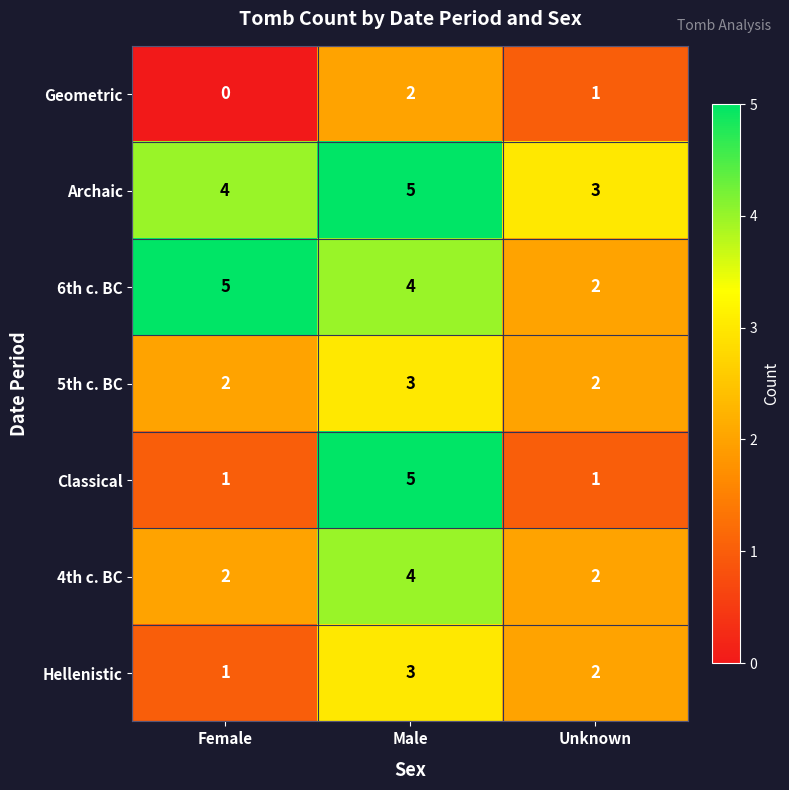

Which series has the widest spread of values?

Classical